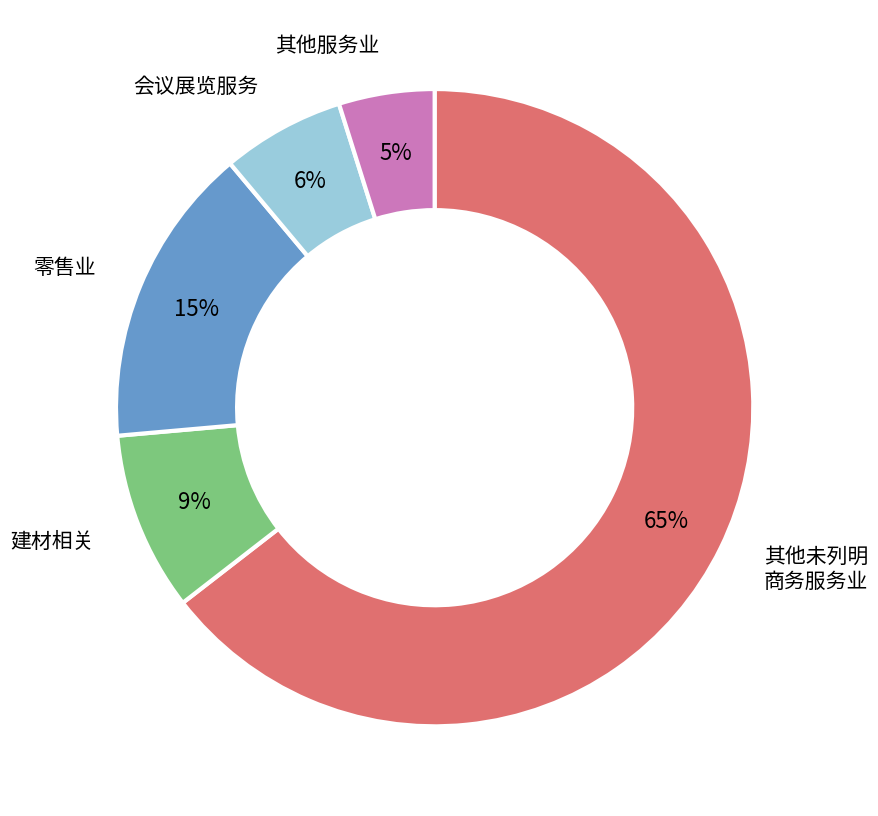

To the nearest percent, what is the difference between the largest and smallest slice percentages?

60%